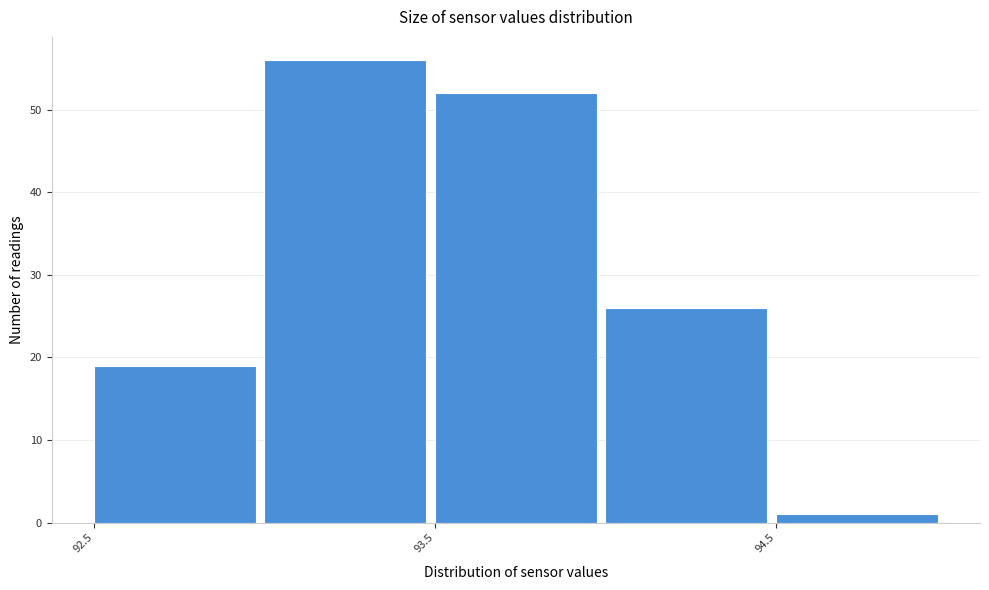

How tall is the bar that spans 94.5 to 95.0 on the x-axis? The values are not printed on the chart, so give them approximately, as read against the axis.

1